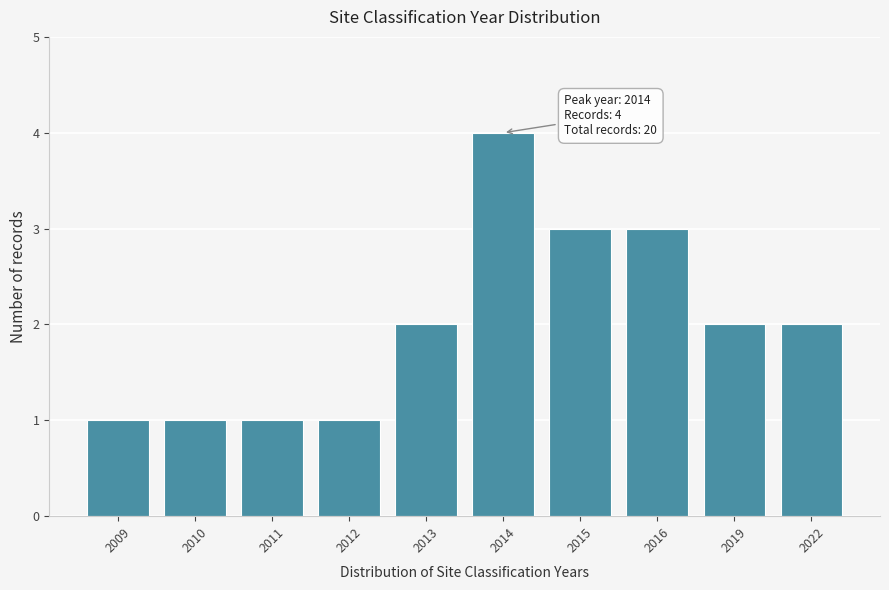

Reading right to left, extract all data points from this chart.

2	2	3	3	4	2	1	1	1	1